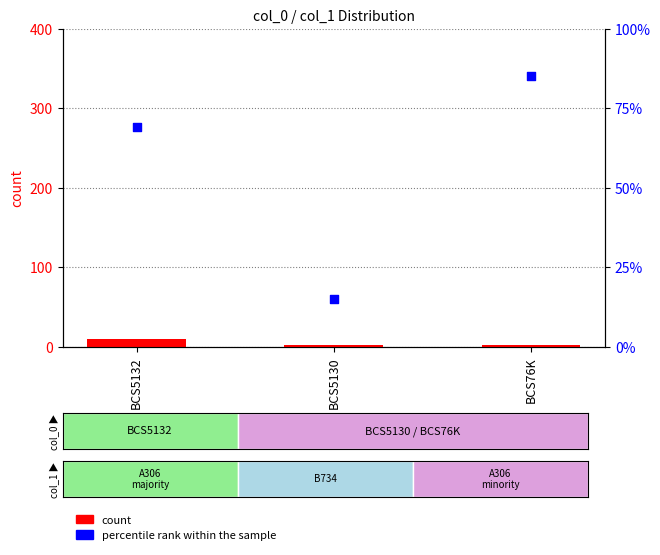

Which series has the widest spread of Y values?

percentile rank within the sample